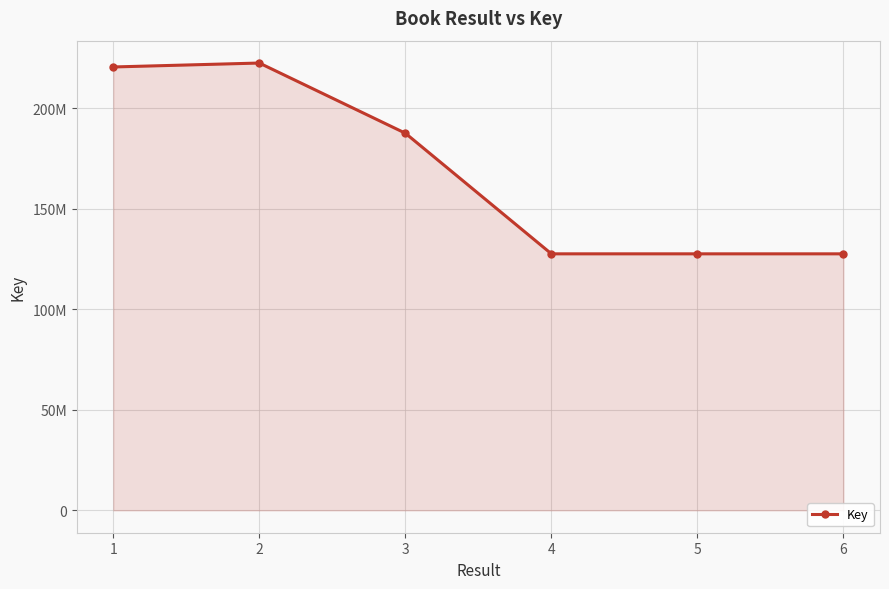

What is the change in value from 2 to 5?

-94903732